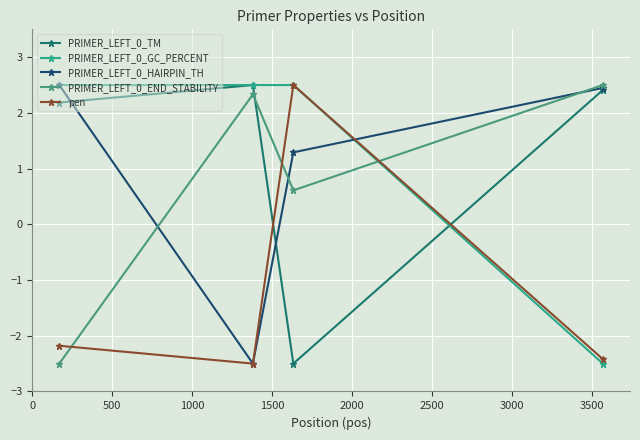

How many intersections are there between PRIMER_LEFT_0_TM and PRIMER_LEFT_0_HAIRPIN_TH?

2